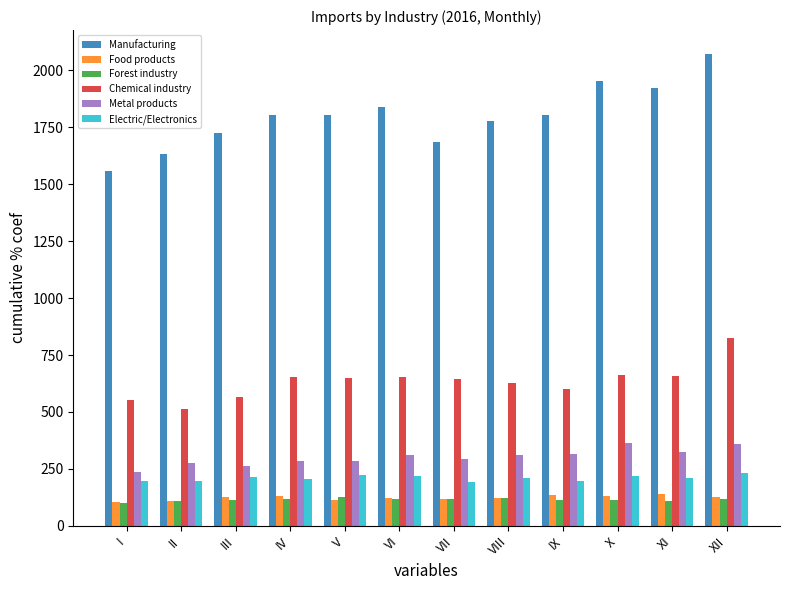

What is the average value of the Electric/Electronics series?

209.9